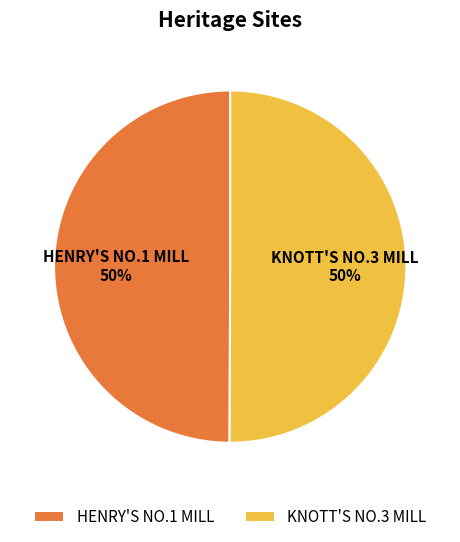

Combined, do KNOTT'S NO.3 MILL and HENRY'S NO.1 MILL account for over 50%?

Yes